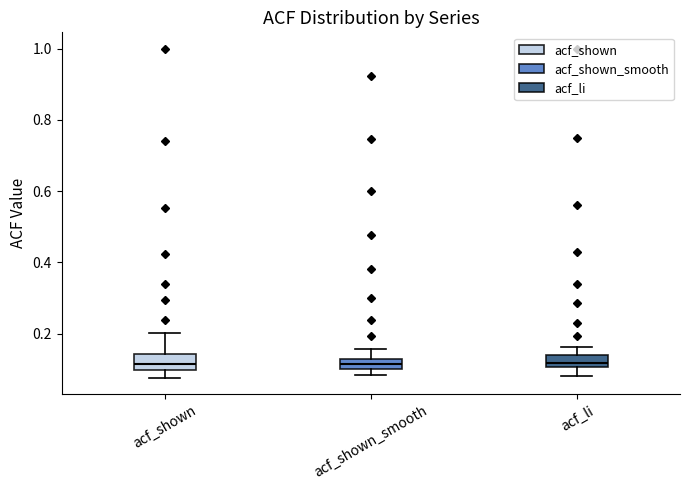

Where is the upper edge of the box for acf_li on the y-axis? The values are not printed on the chart, so give them approximately, as read against the axis.

0.14